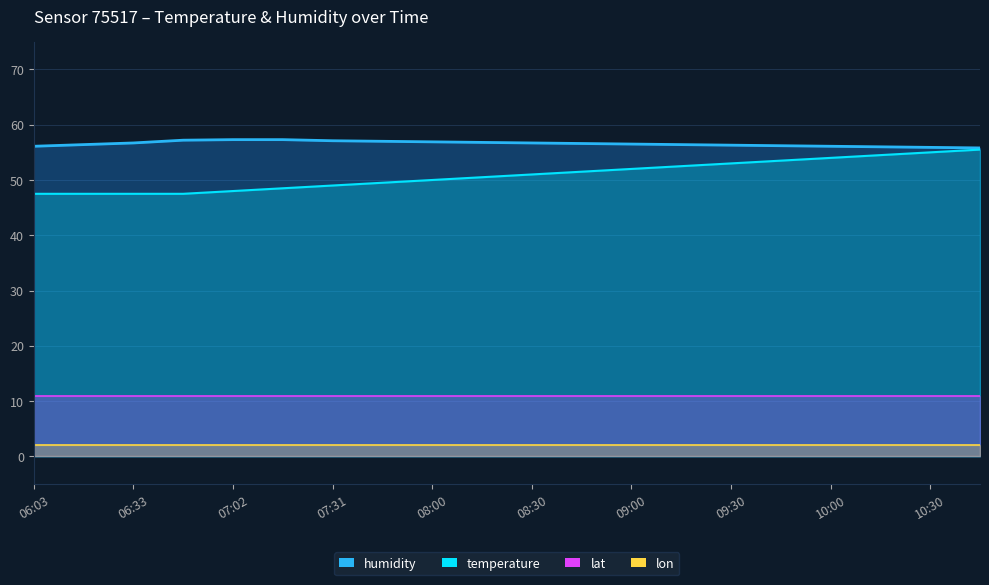

What is the value of the temperature point at the 19th from the left?

55.0